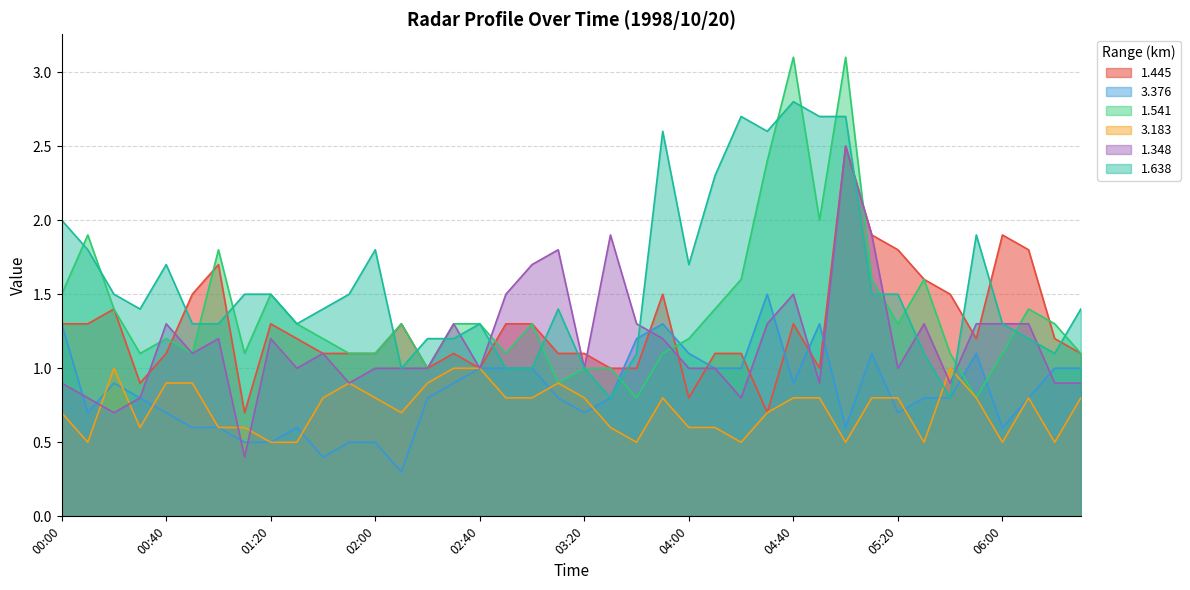

What is the difference between the 1.638 values at 02:20 and 03:10?

0.2